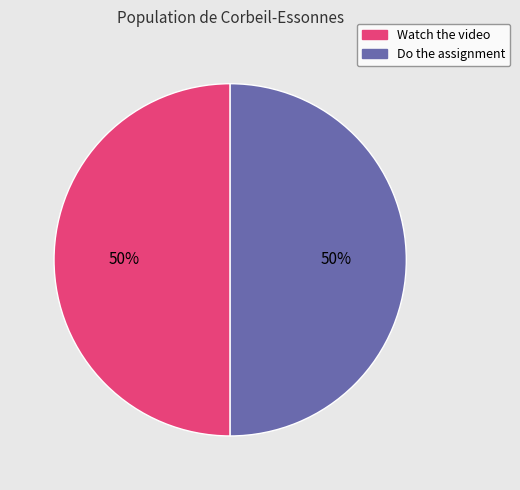

To the nearest percent, what is the average slice percentage?

50%